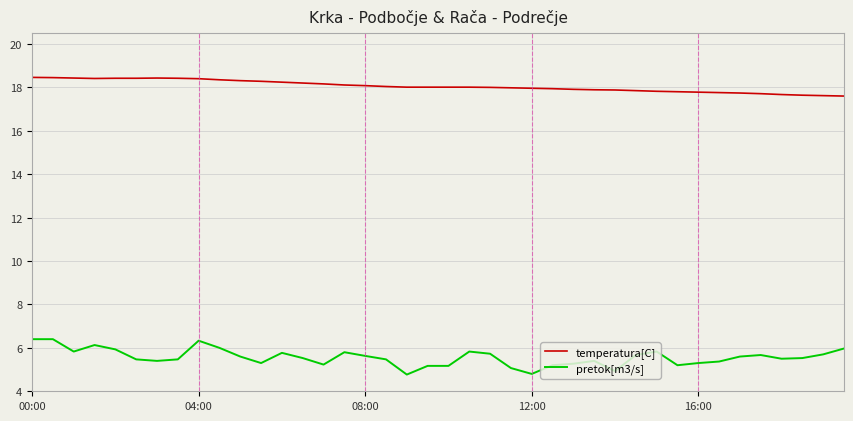

What is the highest value of the temperatura[C] series?

18.5